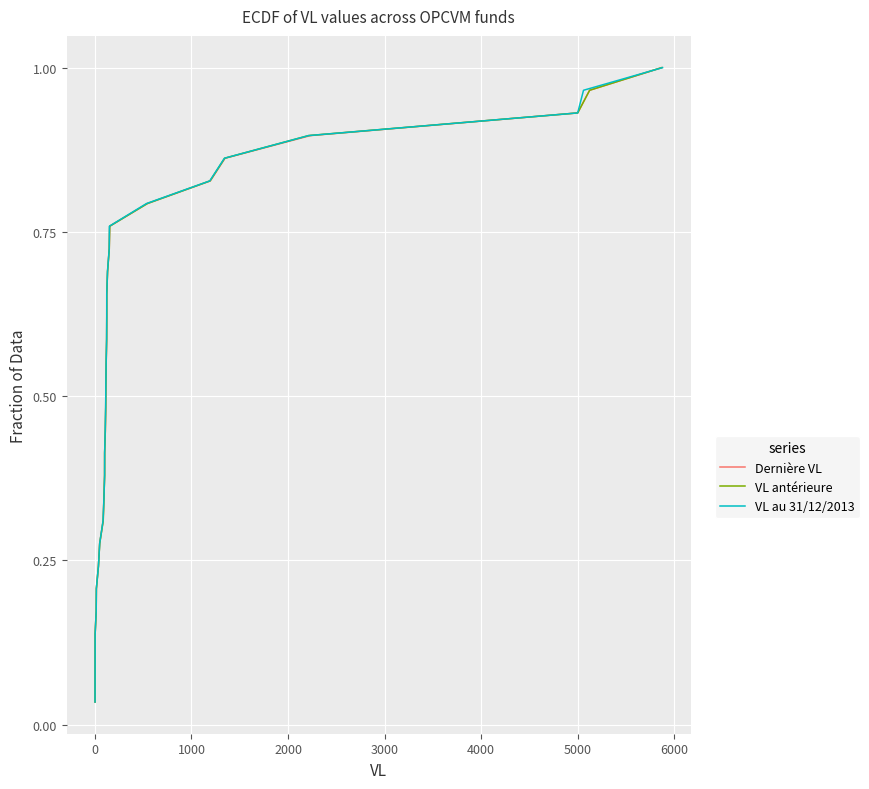

What is the sum of all VL au 31/12/2013 values?

15.0